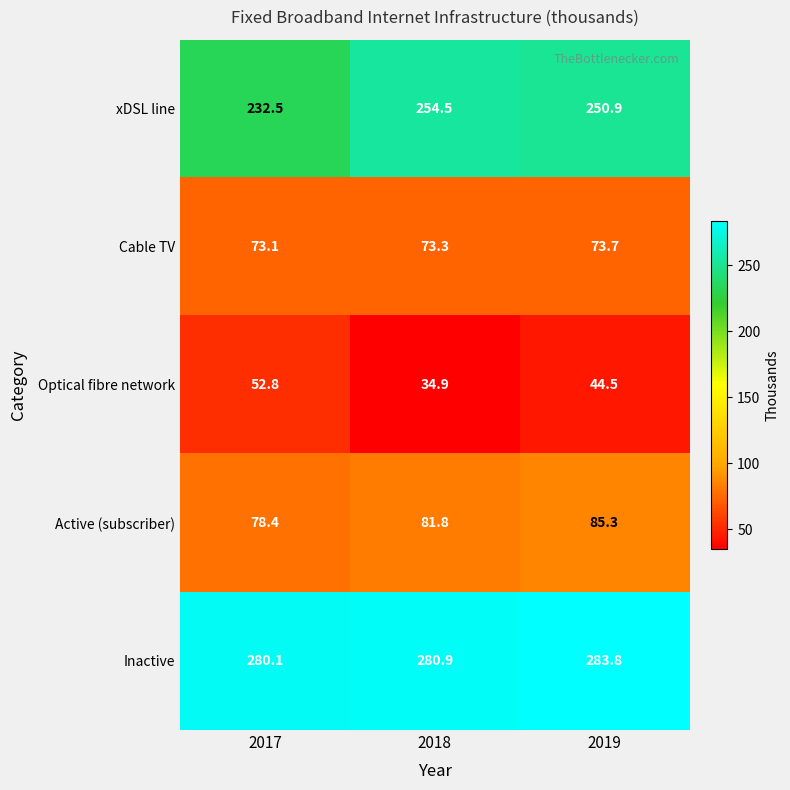

What is the sum of the Active (subscriber) values at 2018 and 2019?

167.1